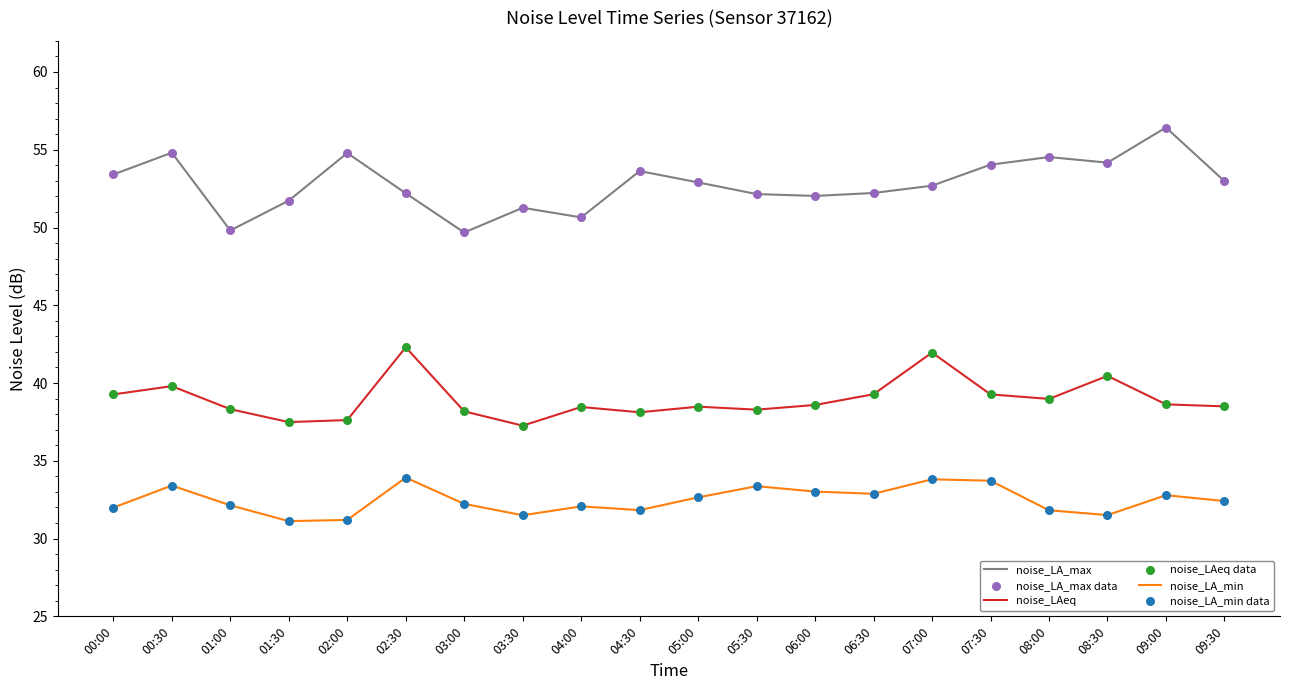

Which series changed the most between 02:30 and 05:30?

noise_LAeq